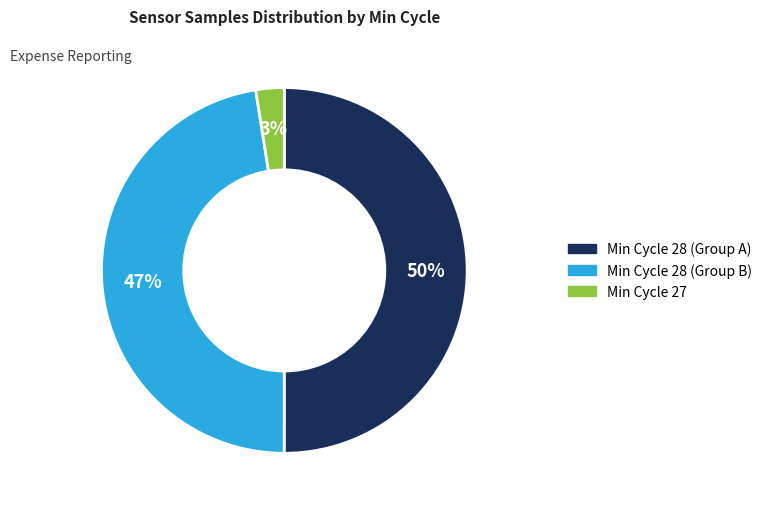

Which slice is the largest?

Min Cycle 28 (Group A)